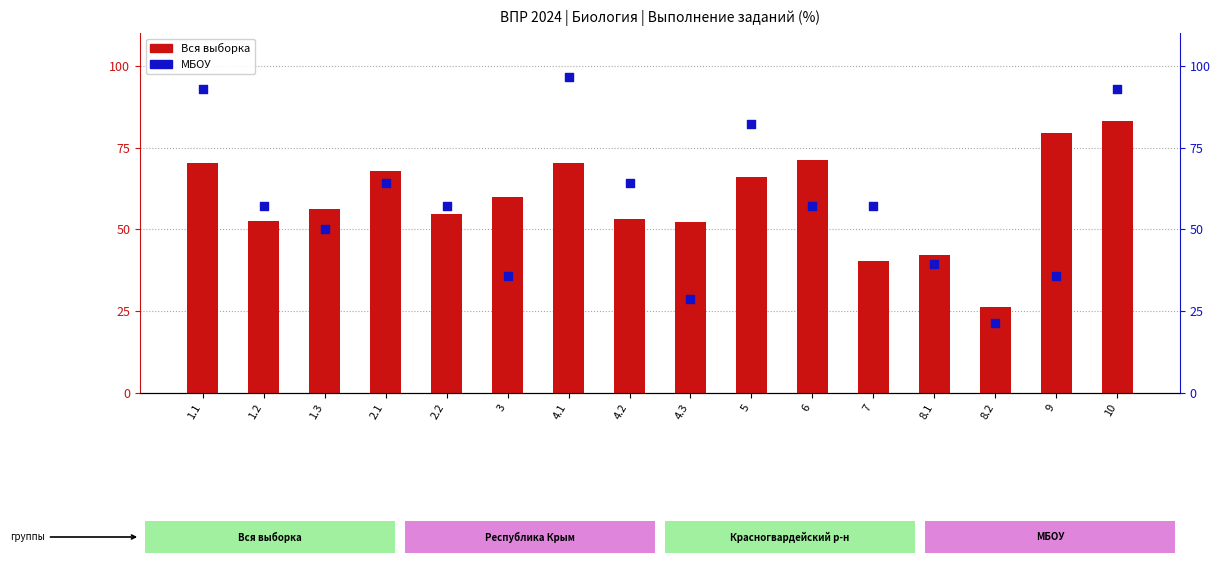

Is the value of МБОУ at 2.1 greater than the value of Вся выборка at 4.2?

Yes